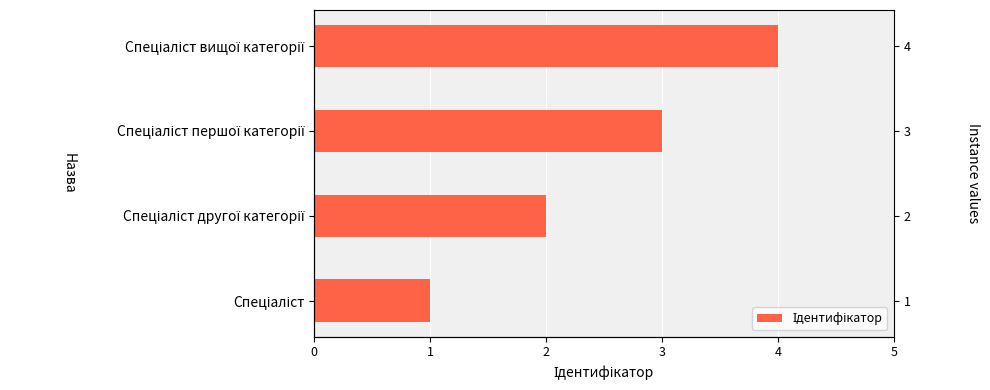

What is the value of the 1st bar from the left?

1